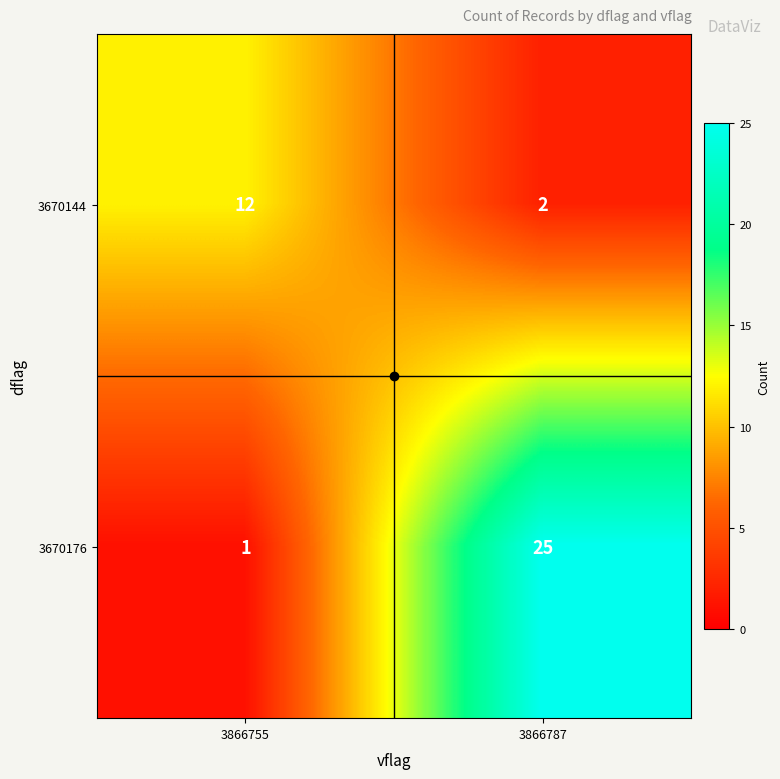

What is the difference between the maximum and minimum values in the 3670176 series?

24